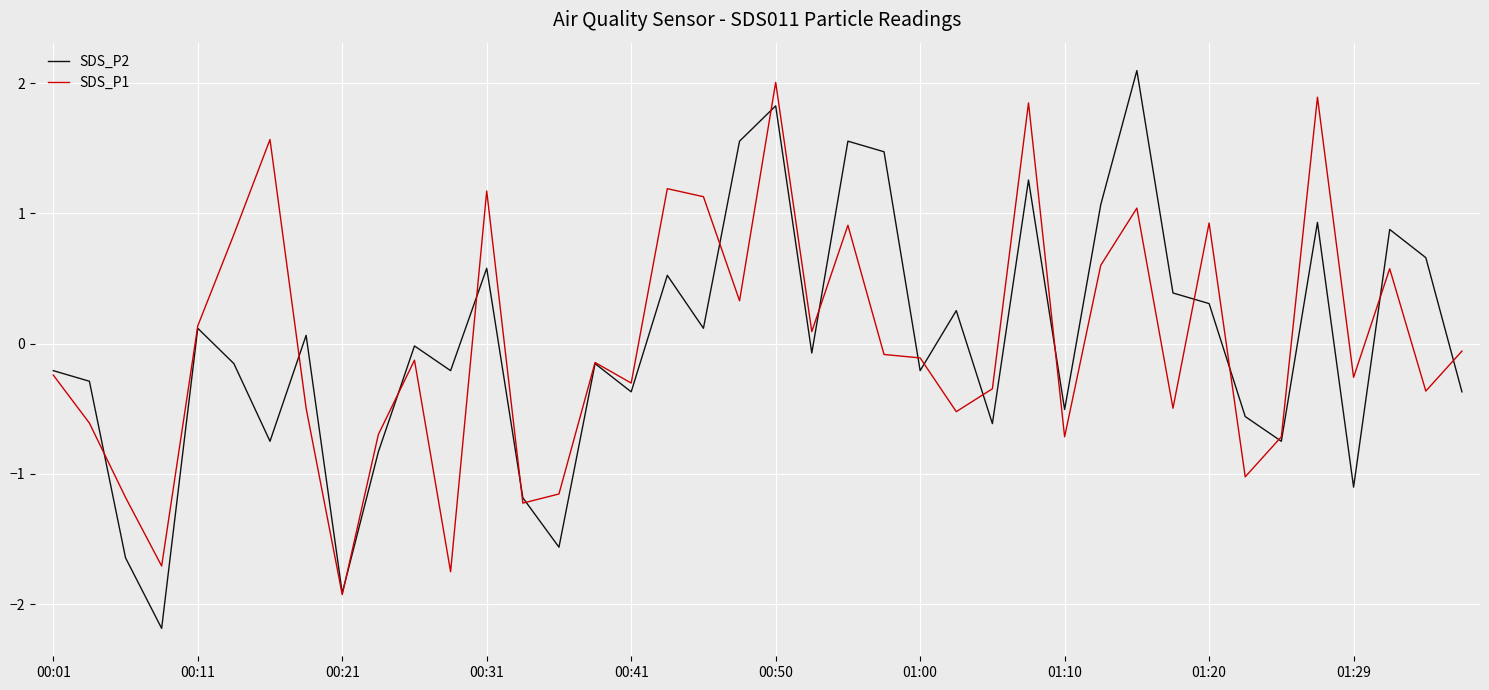

What is the smallest value displayed?

-2.2